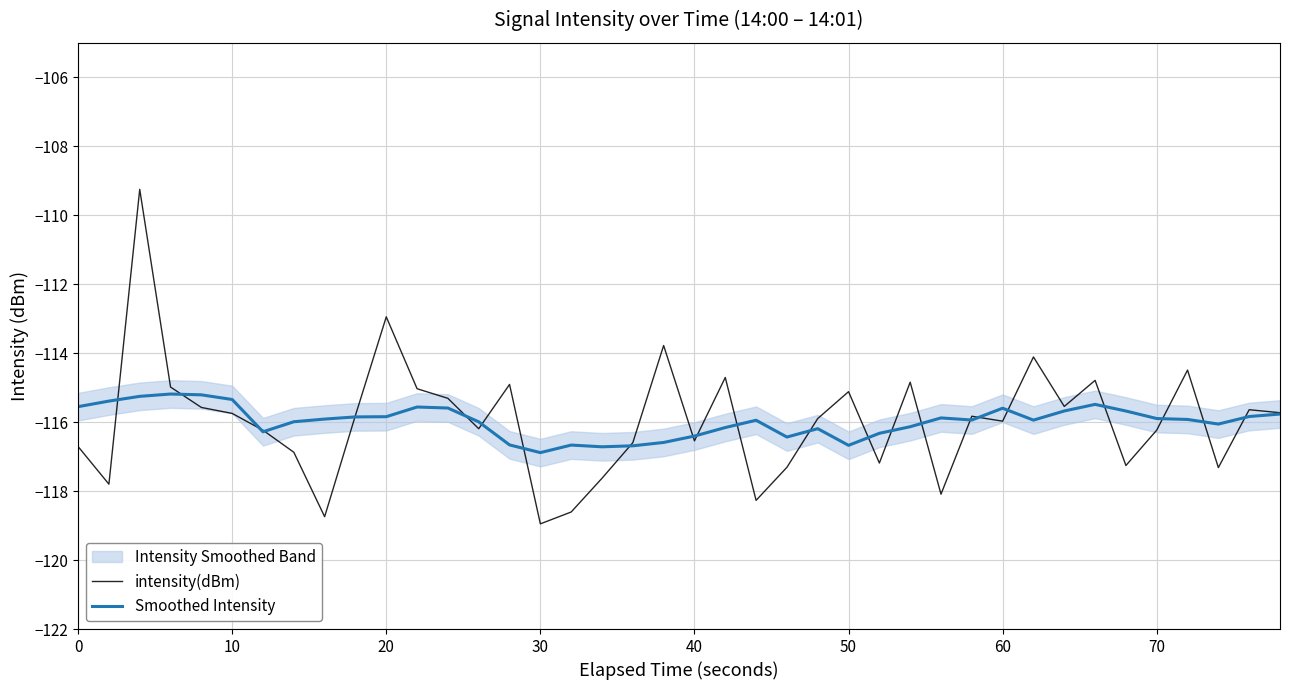

Is it true that intensity(dBm) equals -115.7 at 10?

True